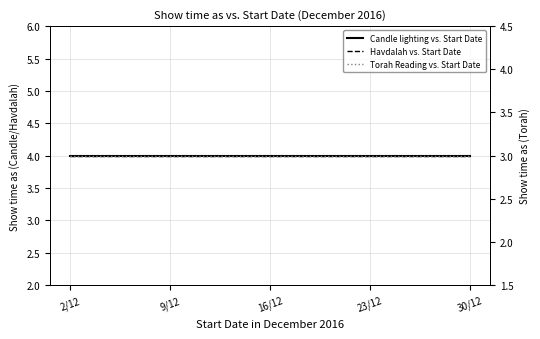

What is the value of the Torah Reading vs. Start Date point at the 3rd from the left?

3